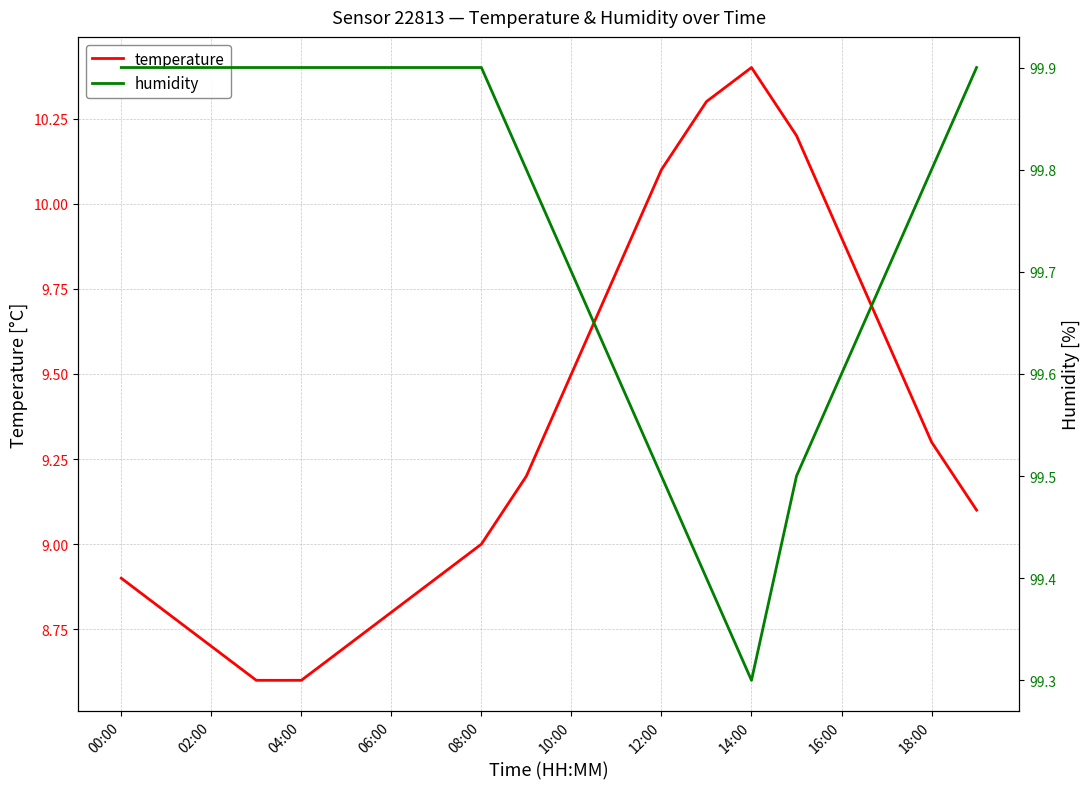

What is the minimum value for temperature?

8.6